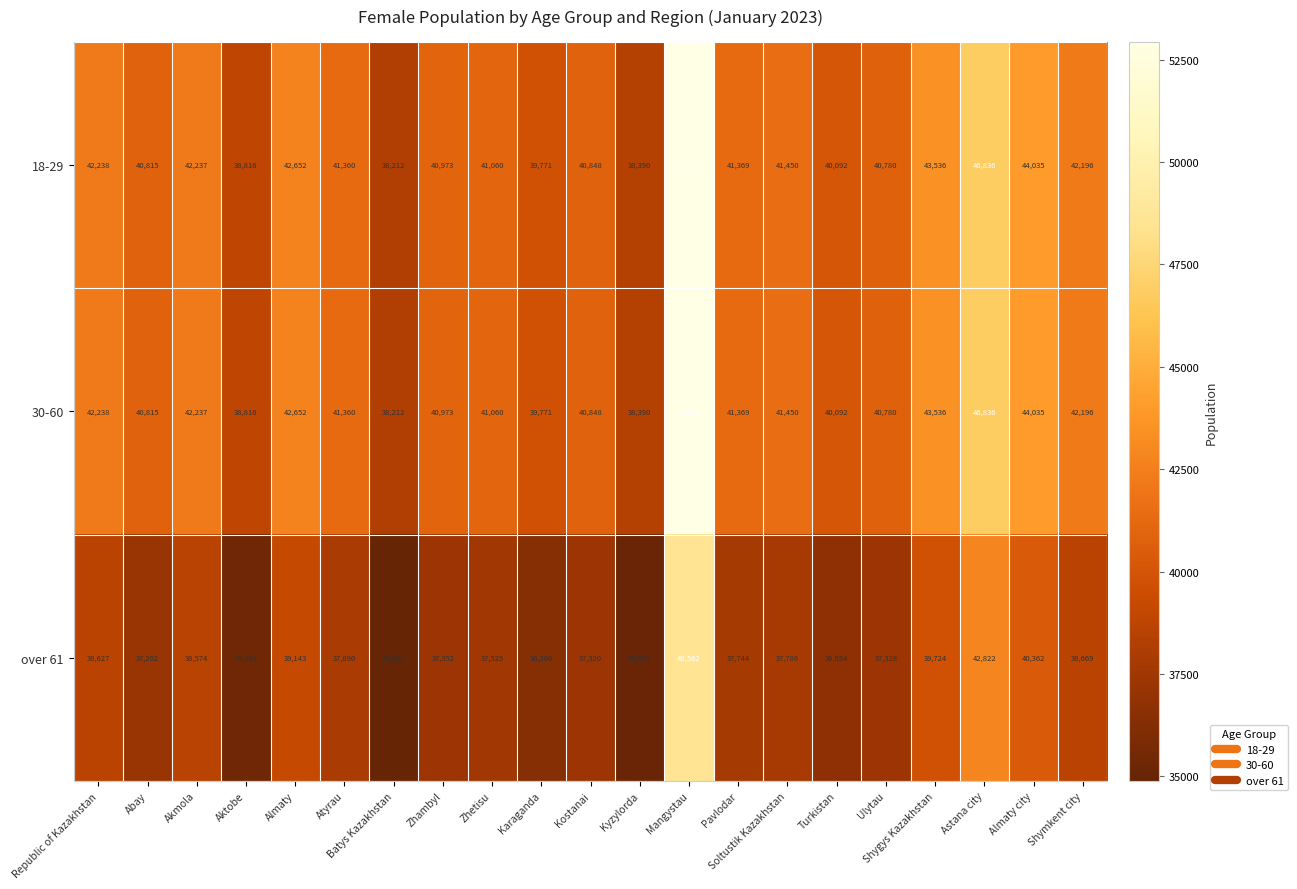

The 18-29 series shows 68121 at Ulytau. True or false?

False